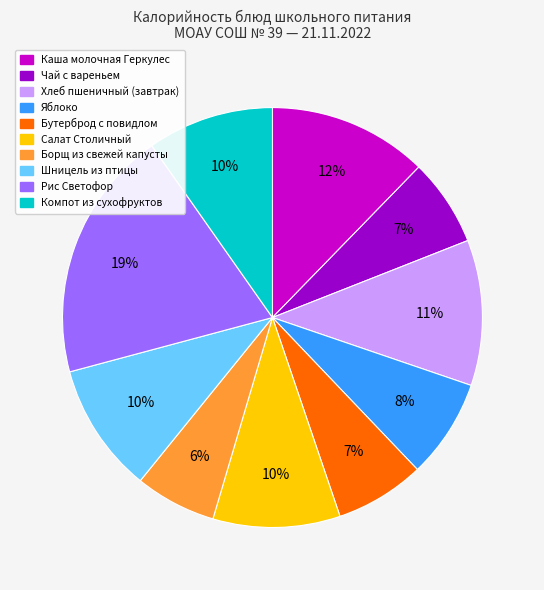

To the nearest percent, what is the difference between the largest and smallest slice percentages?

13%